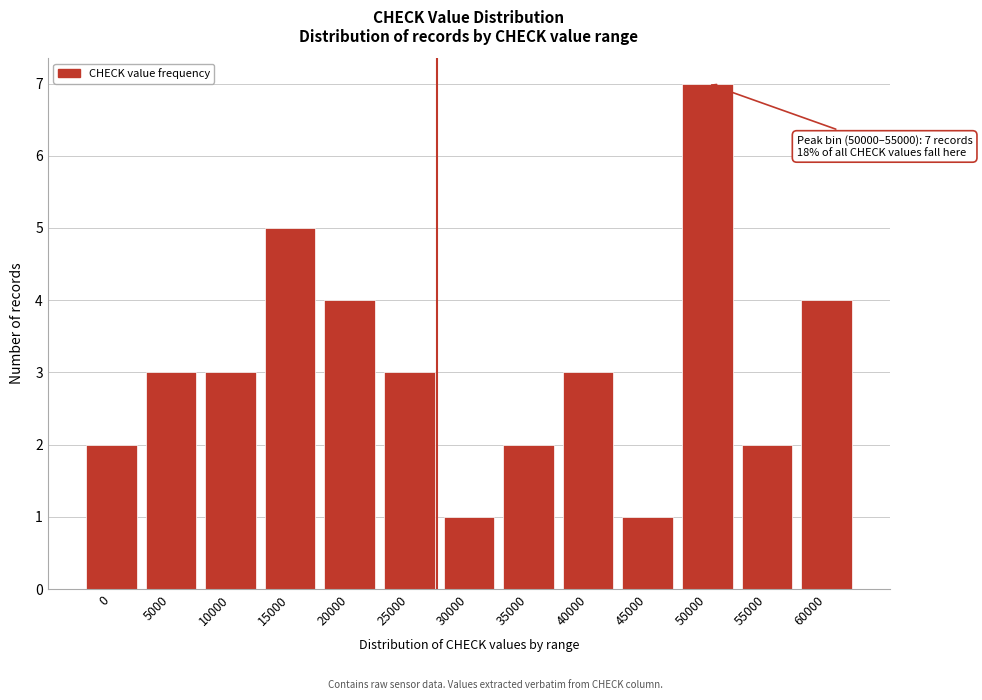

Reading left to right, extract all data points from this chart.

2	3	3	5	4	3	1	2	3	1	7	2	4